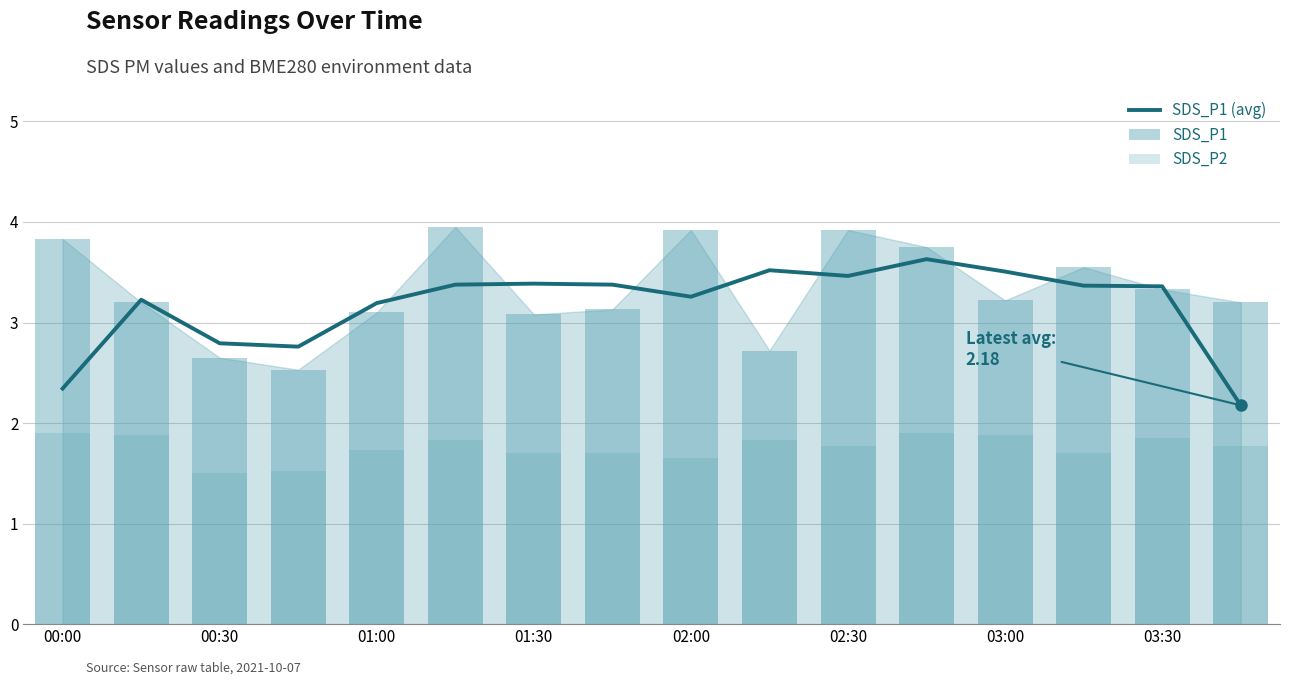

What is the difference between the SDS_P1 (avg) values at 03:00 and 02:00?

0.2